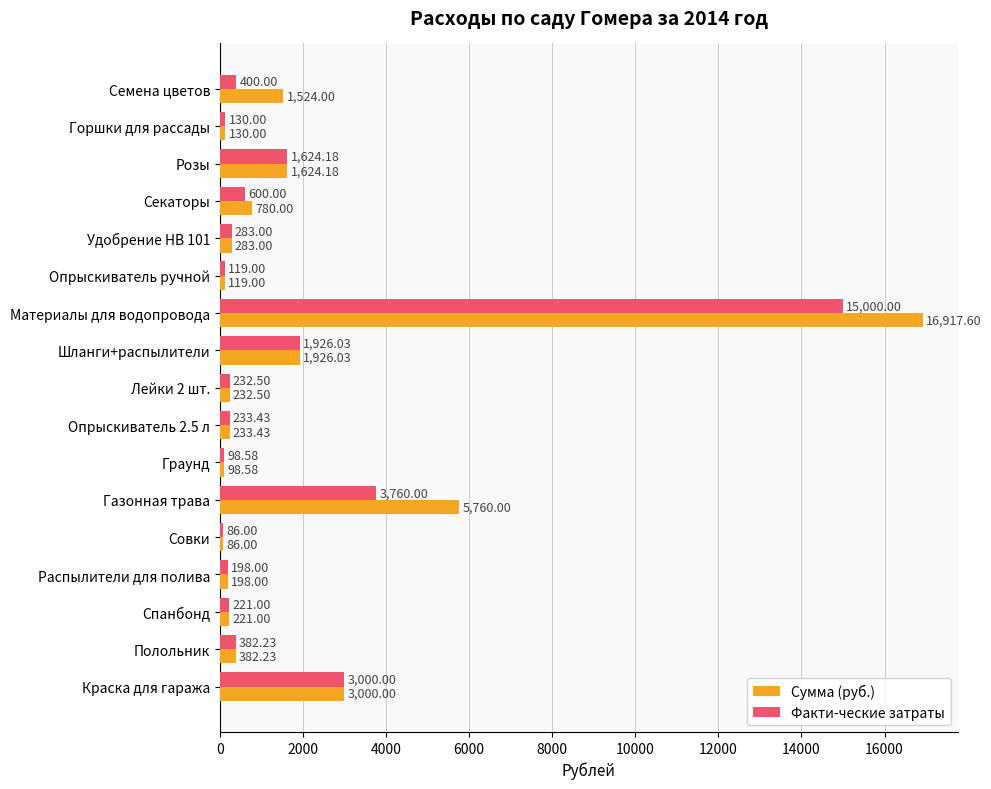

What is the lowest value of the Сумма (руб.) series?

86.0